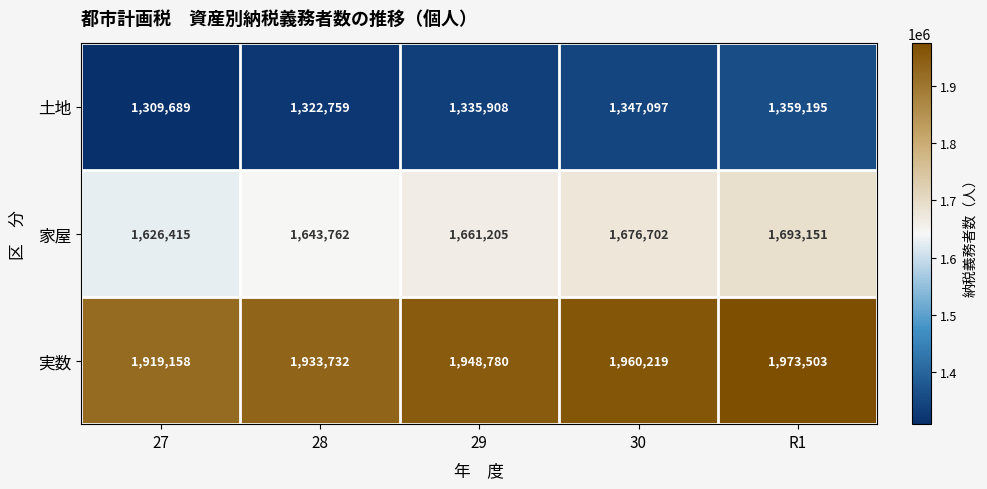

Reading right to left, extract all data points from this chart.

土地: 1359195	1347097	1335908	1322759	1309689
家屋: 1693151	1676702	1661205	1643762	1626415
実数: 1973503	1960219	1948780	1933732	1919158